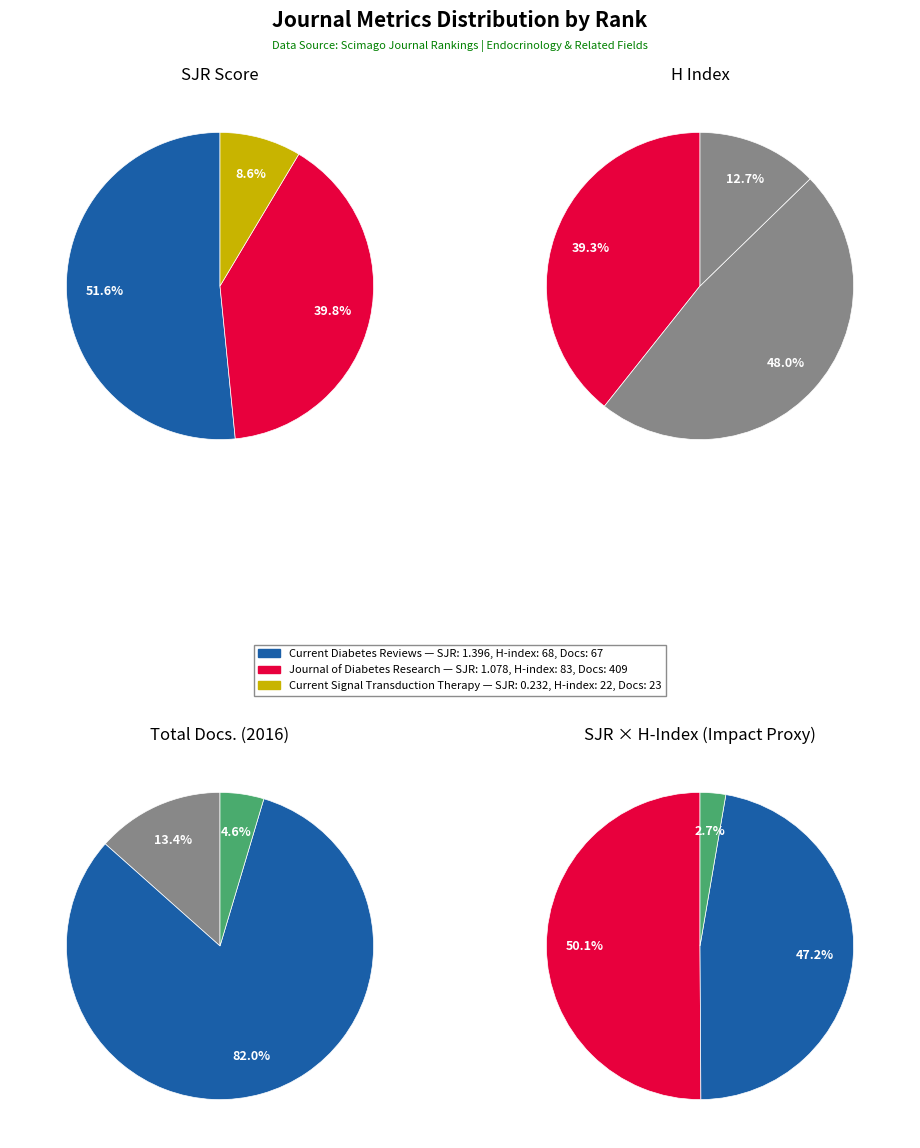

Which series changed the most between Journal of Diabetes Research (Rank 2) and Current Signal Transduction Therapy (Rank 3)?

Total Docs. (2016)